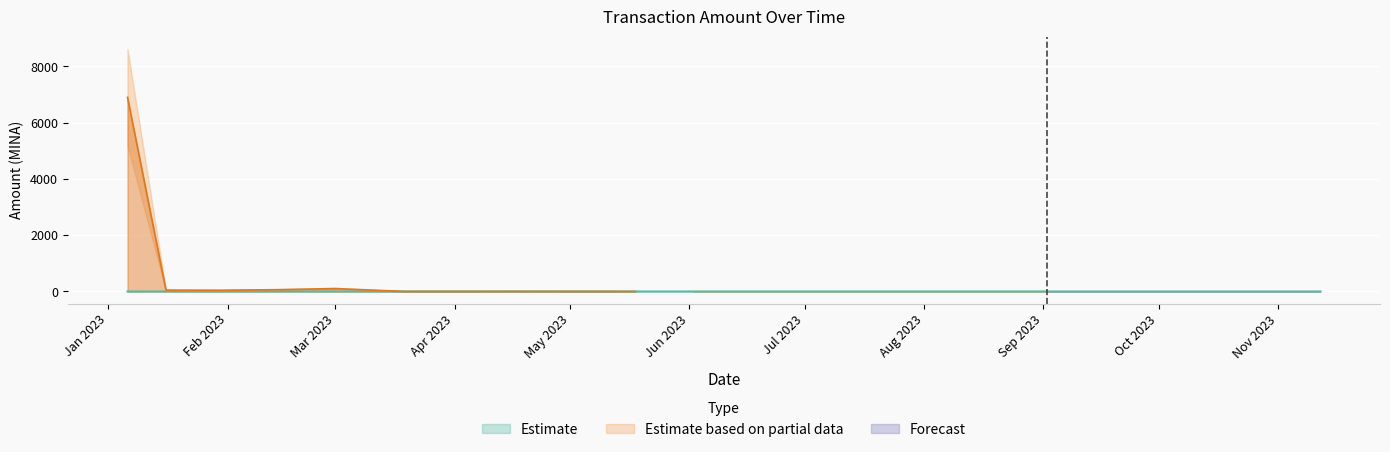

In Amount, how many points are lower than both neighbors (excluding endpoints)?

5